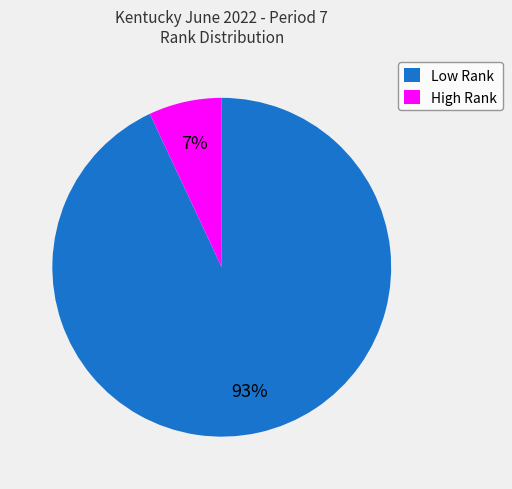

Count the number of slices in the pie.

2